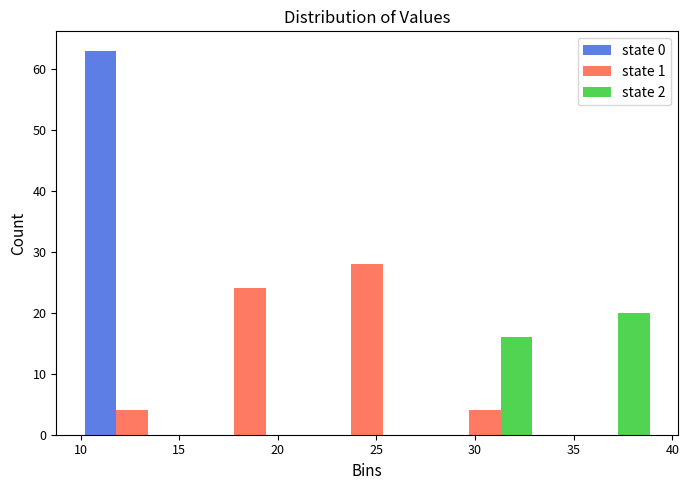

Reading left to right, list every range on the x-axis with the height of the bar of each series over it. Neither the bar edges nor the heights are printed on the chart, so give them approximately, as read against the axes.

9.5 to 15.5: state 0=63	state 1=4	state 2=0
15.5 to 21.5: state 0=0	state 1=24	state 2=0
21.5 to 27.5: state 0=0	state 1=28	state 2=0
27.5 to 33.5: state 0=0	state 1=4	state 2=16
33.5 to 39.5: state 0=0	state 1=0	state 2=20